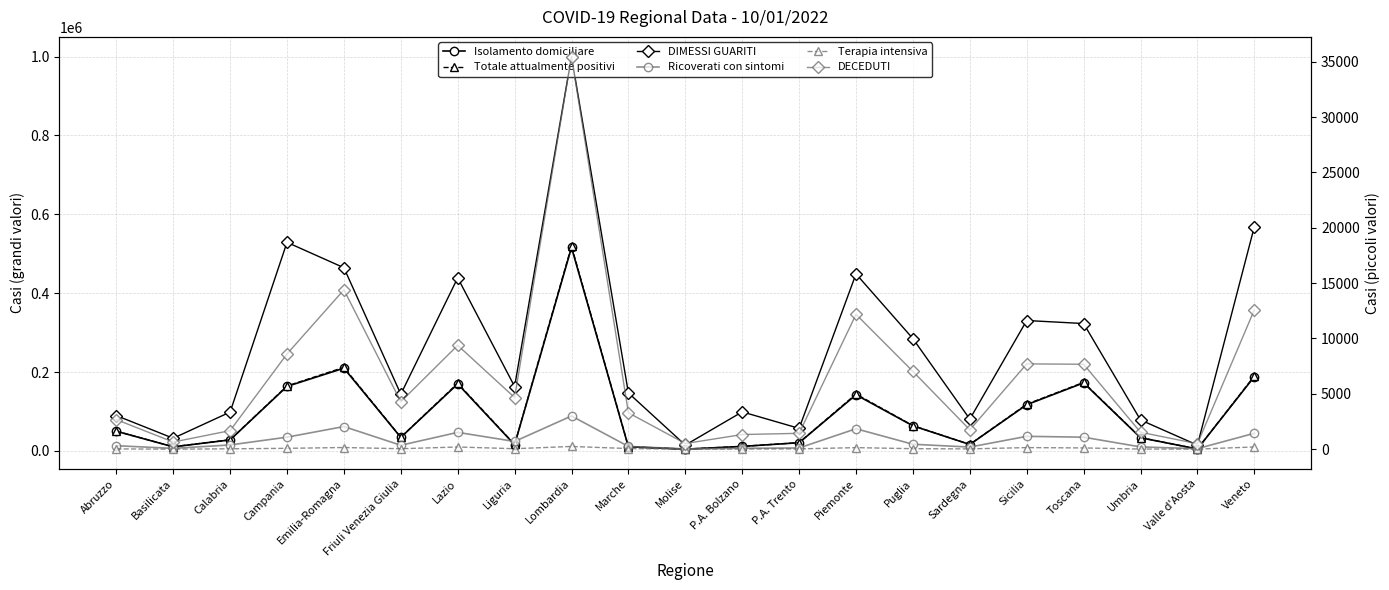

Is it true that DECEDUTI equals 14394 at Emilia-Romagna?

True